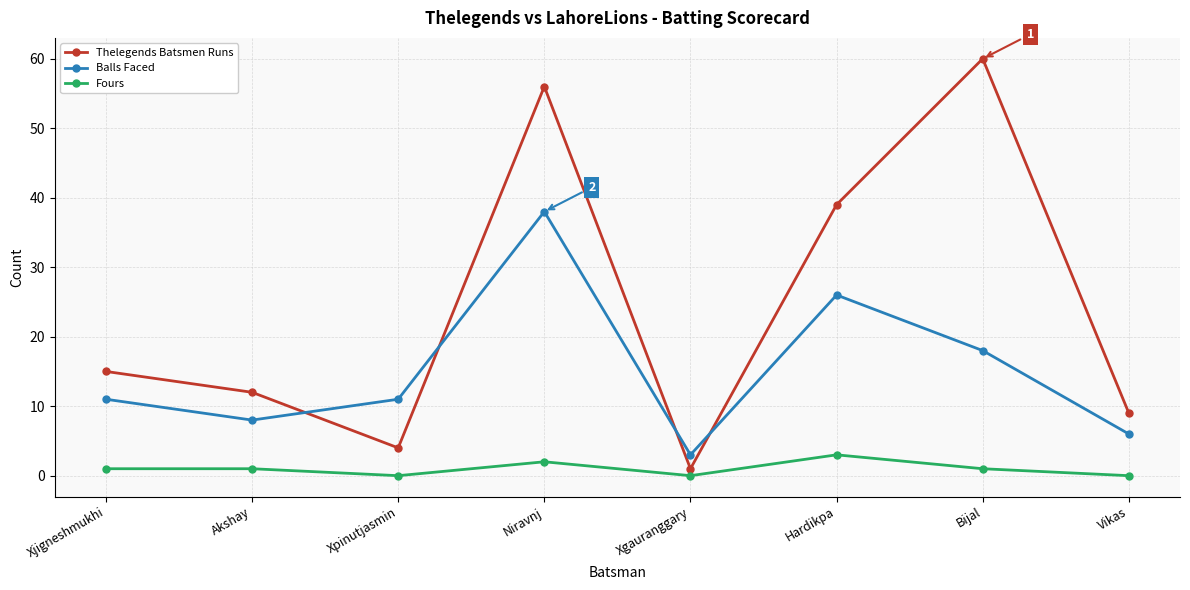

At which category is the sum across all series the highest?

Niravnj